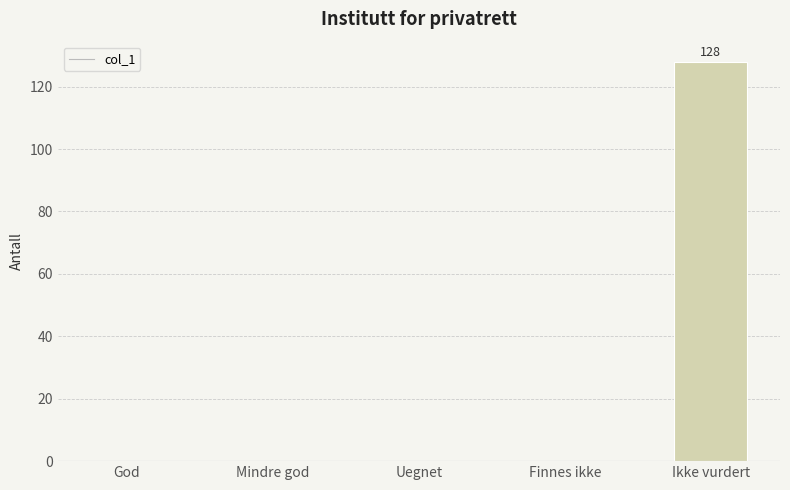

Are the bars grouped side by side (vs. stacked)?

No